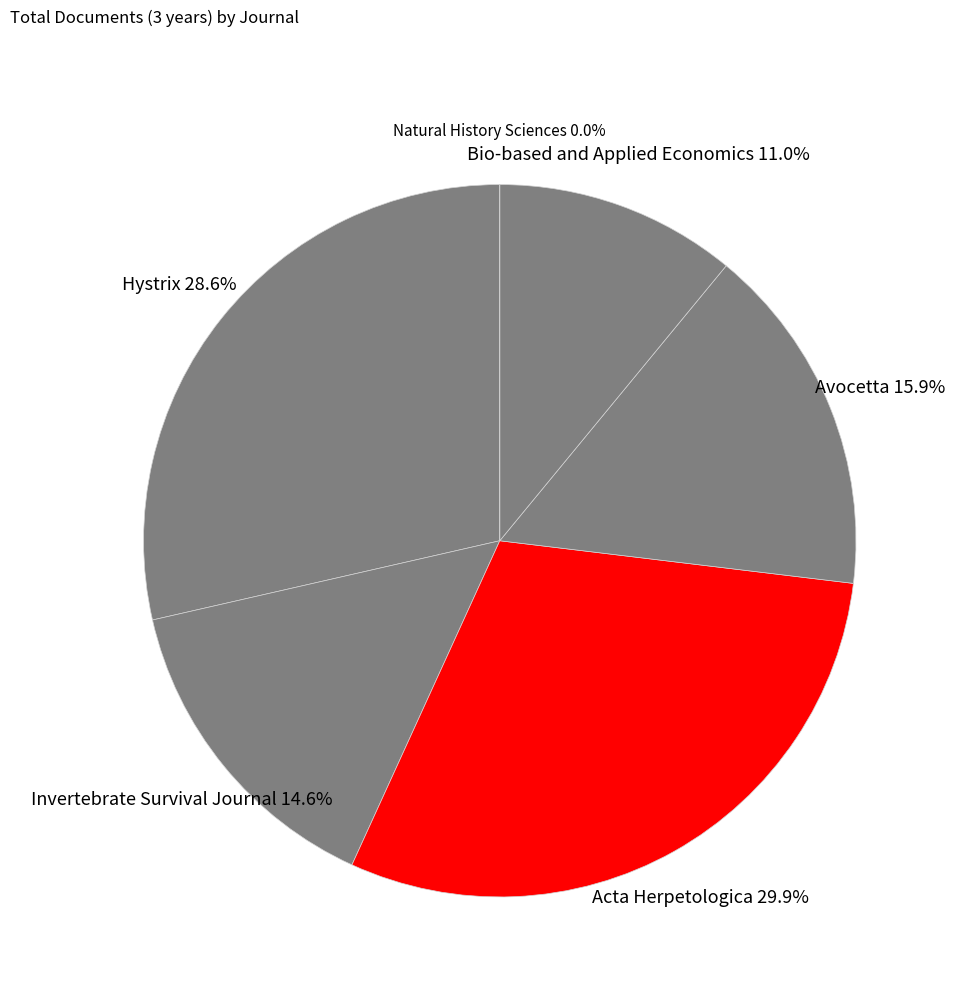

Which slice is the smallest?

Natural History Sciences